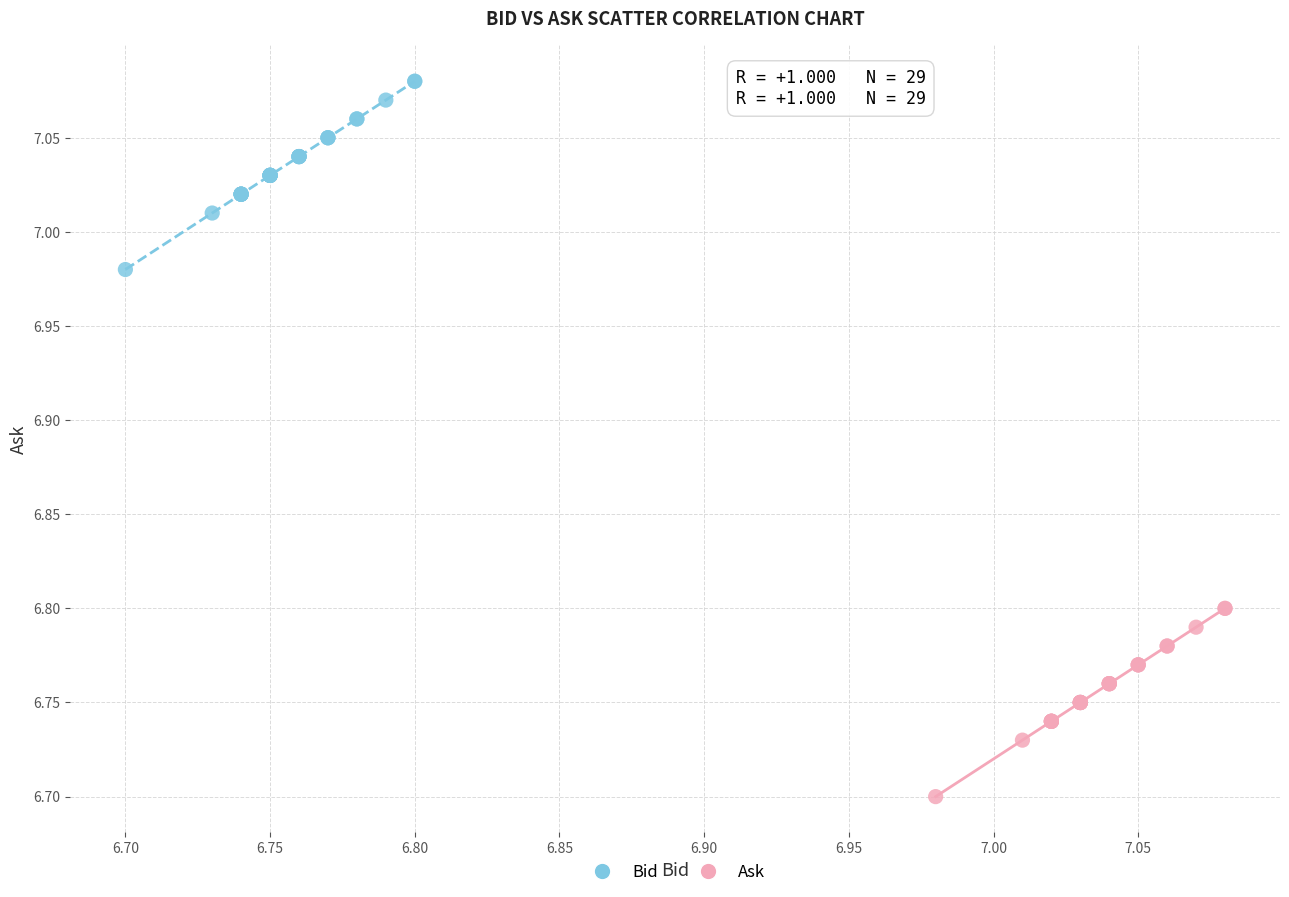

Which series reaches the minimum Y coordinate?

Ask